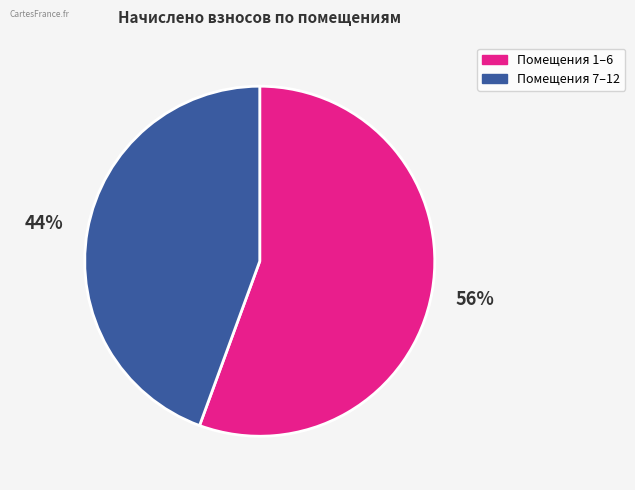

Does any single category account for the majority?

Yes